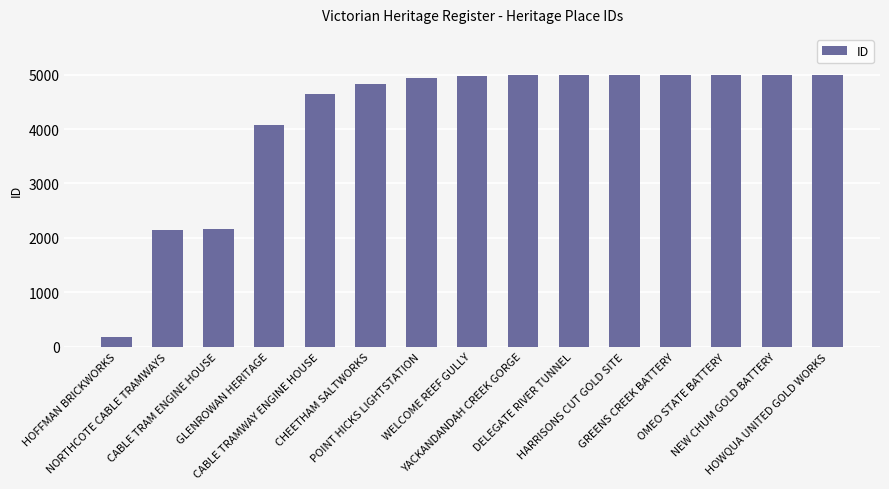

Are the bars horizontal?

No